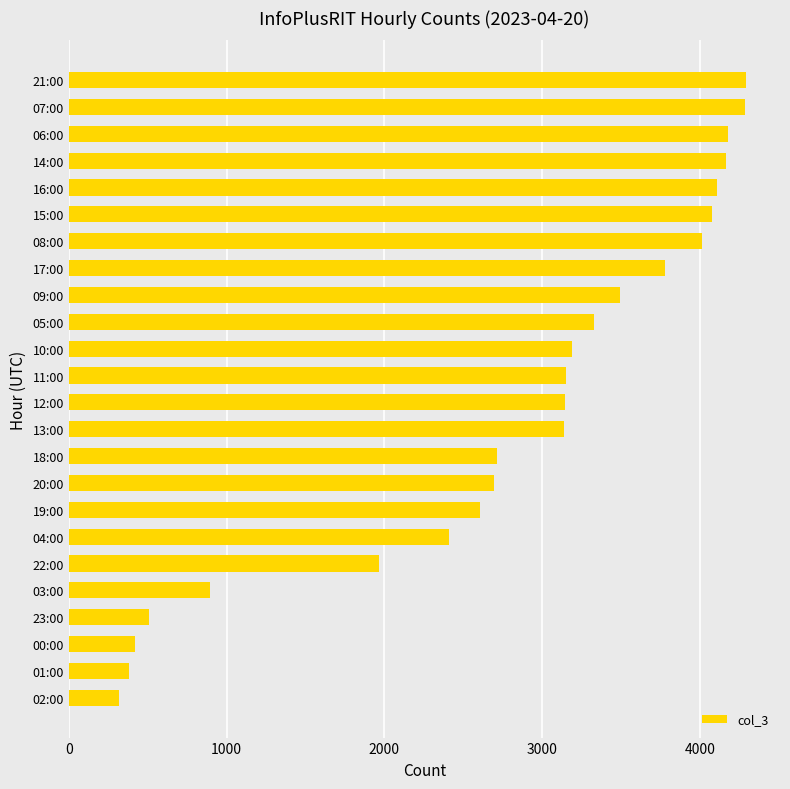

Does the chart contain any negative values?

No